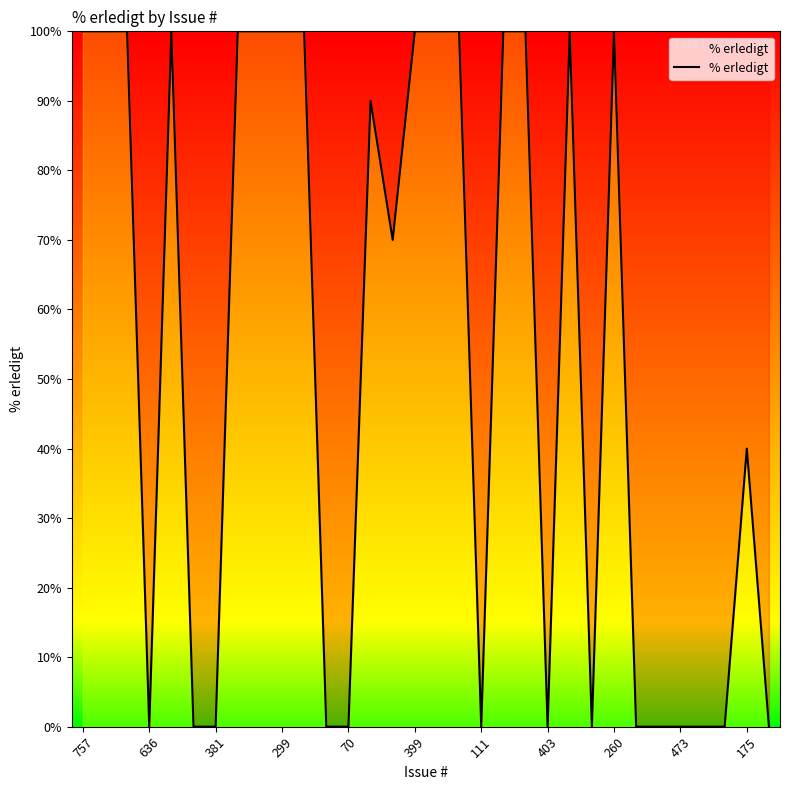

What is the greatest value displayed?

100